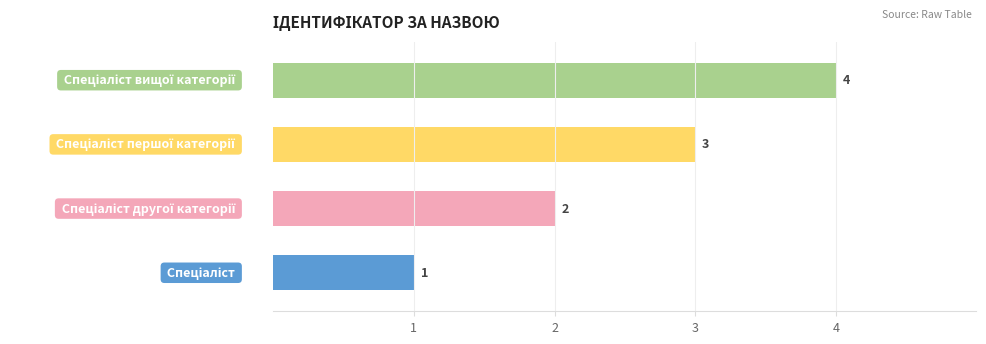

How many values are between 2 and 4?

3